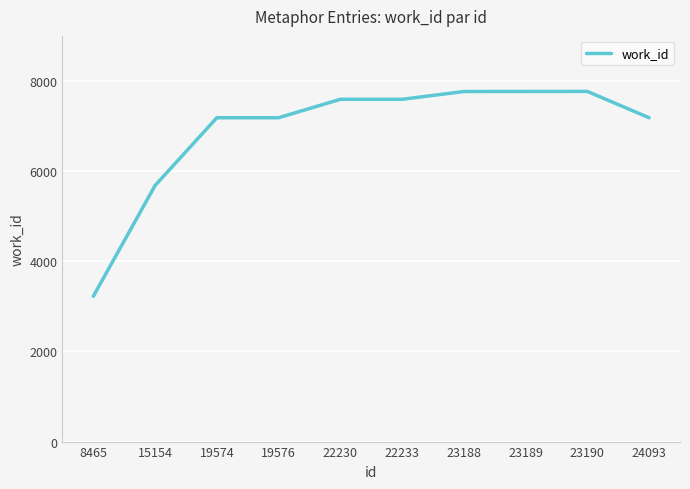

How many values are below 7593?

5